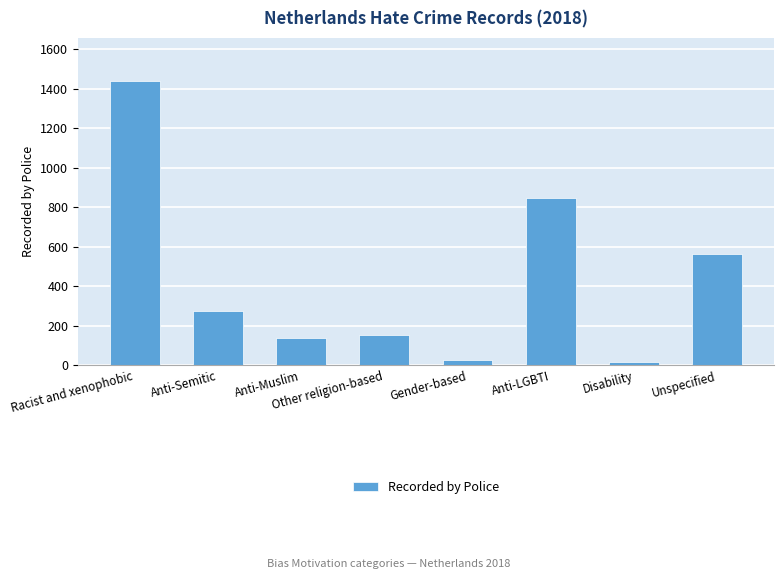

What is the difference between the values at Other religion-based and Anti-LGBTI?

696